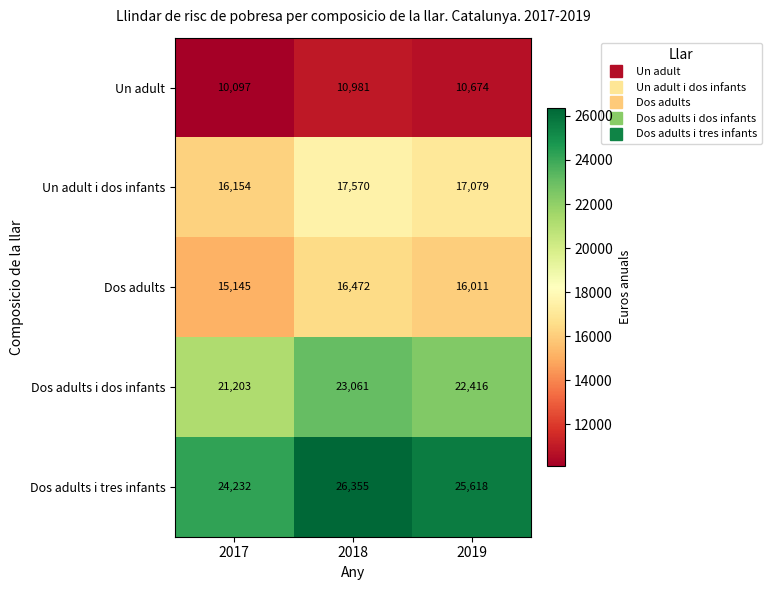

Between 2017 and 2019, which series saw the biggest shift?

Dos adults i tres infants